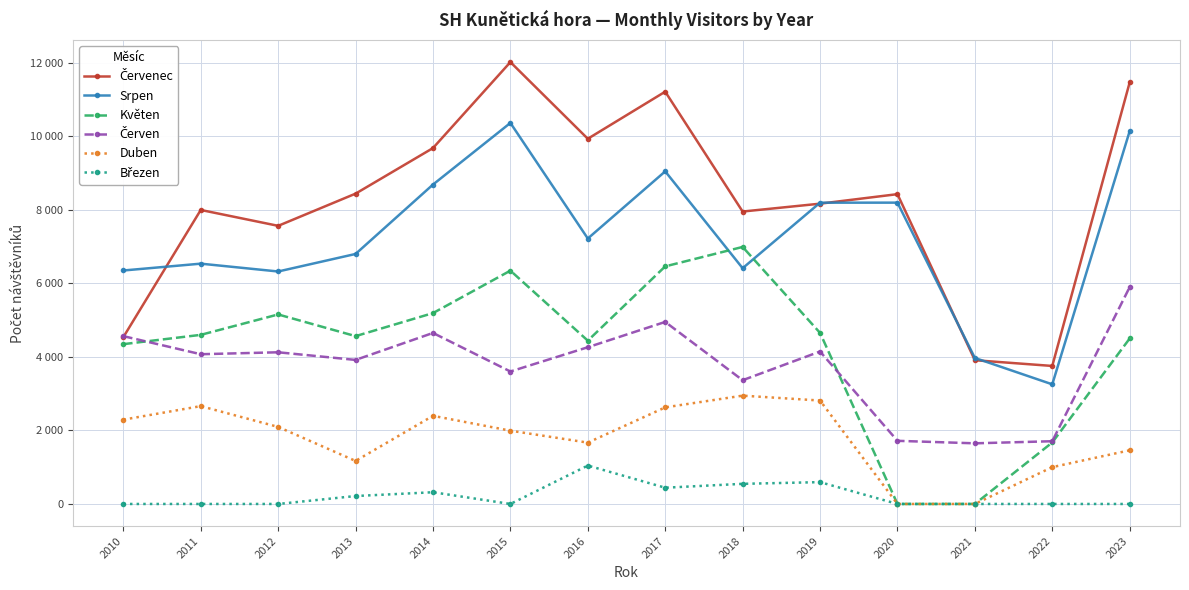

What is the spread (max minus min) of values at 2010?

6352